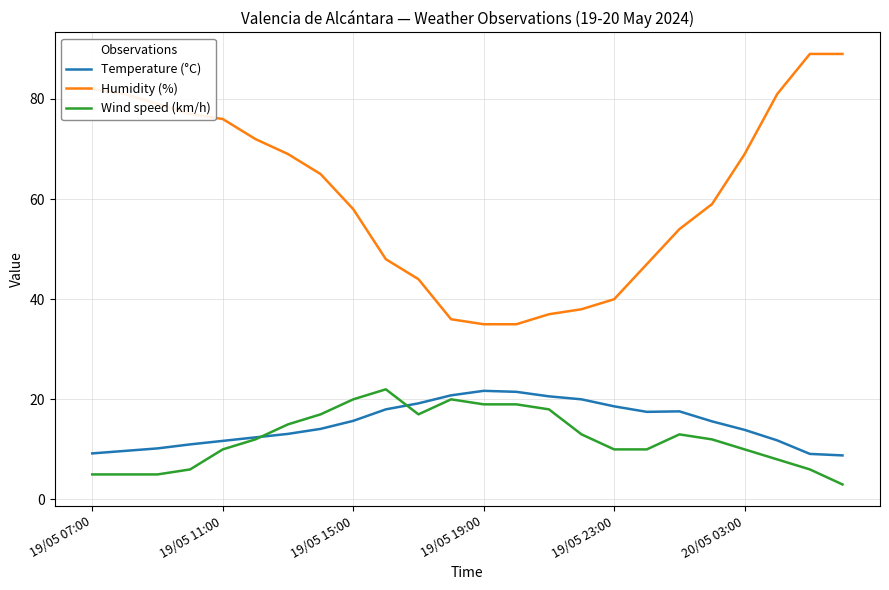

Which series has the largest range (max minus min)?

Humidity (%)